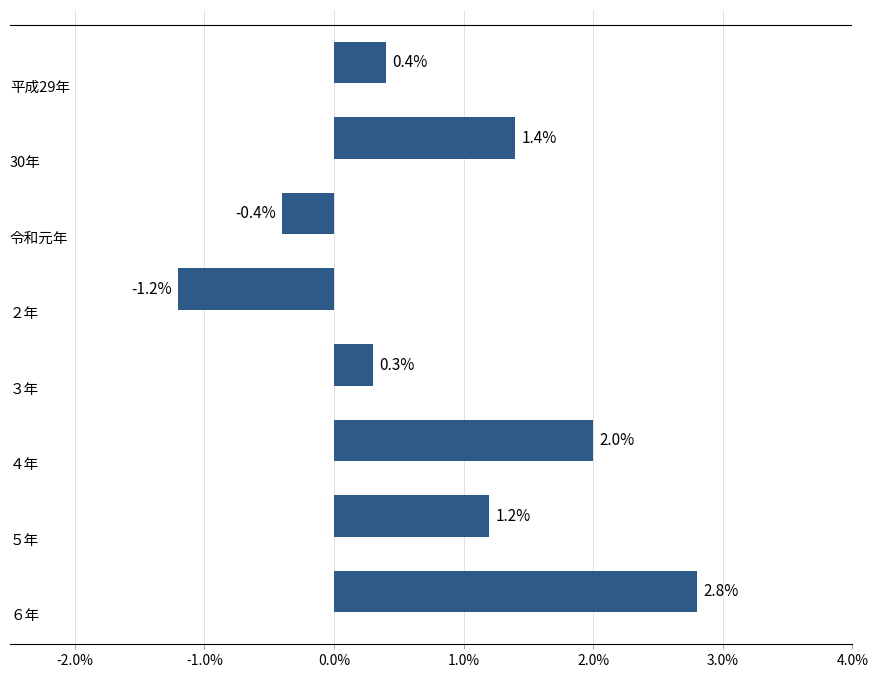

What is the sum of all values?

6.5